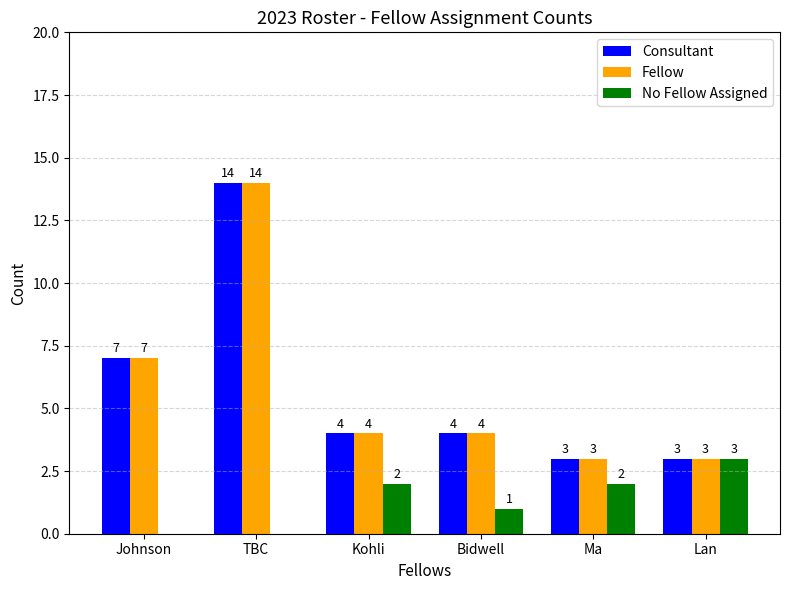

At which category does the chart reach its peak across all series?

TBC